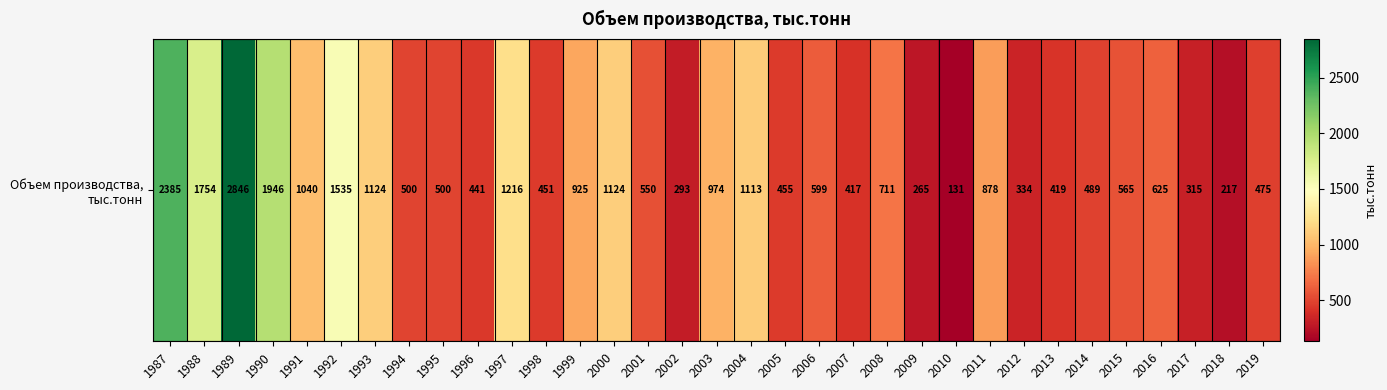

Count the number of values greater than 565.

16